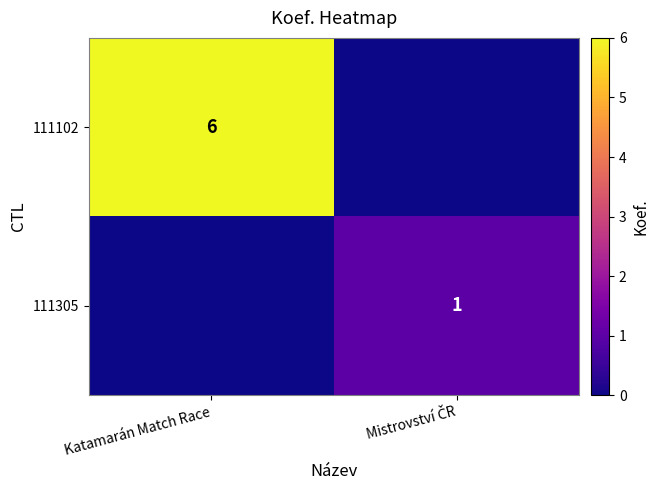

Is it true that 111102 equals 2 at Katamarán Match Race?

False